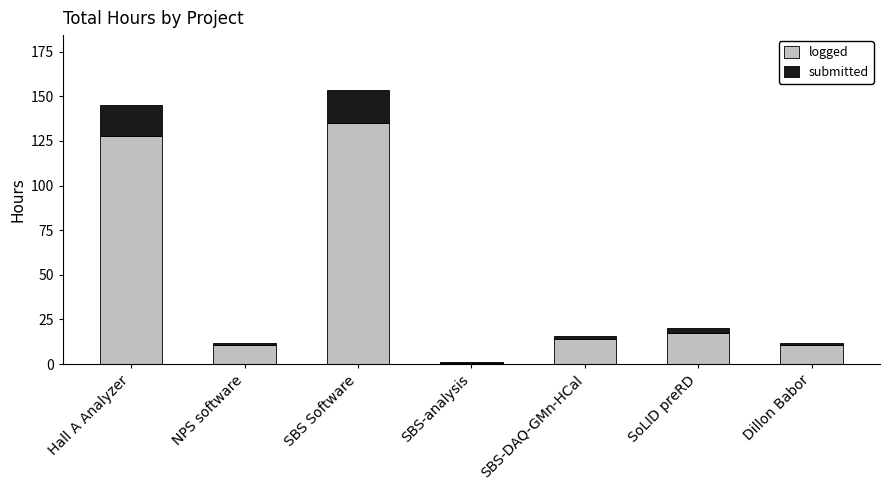

What is the maximum value for logged?

135.1